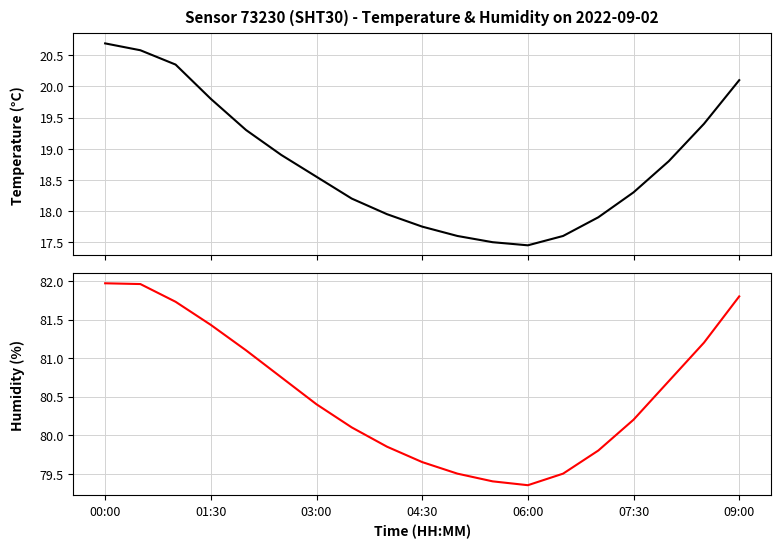

At which category is the sum across all series the highest?

00:00